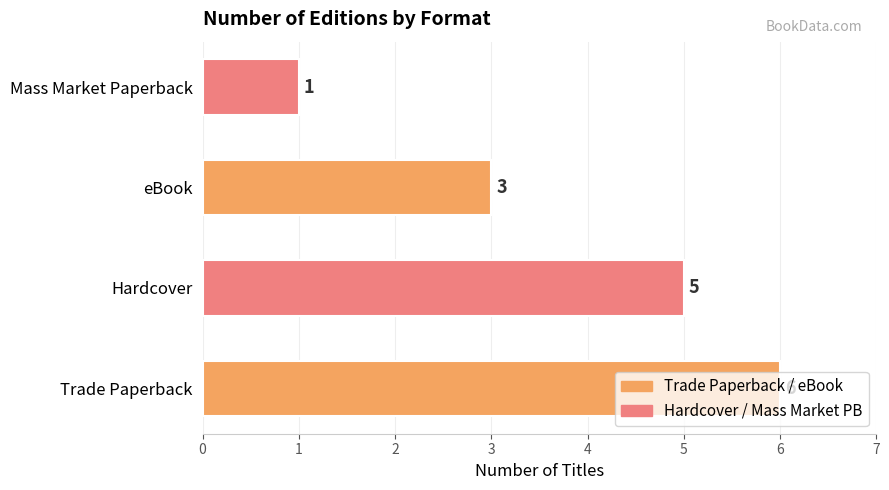

What is the difference between the values at Trade Paperback and Mass Market Paperback?

5